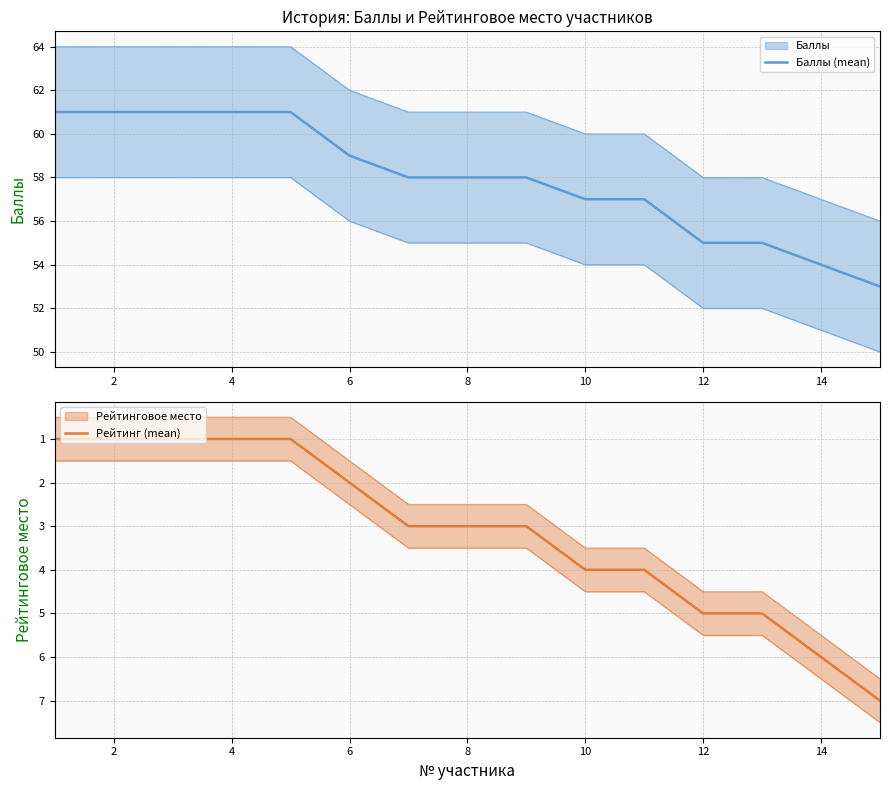

True or false: Баллы (mean) and Рейтинг (mean) cross at least once.

False